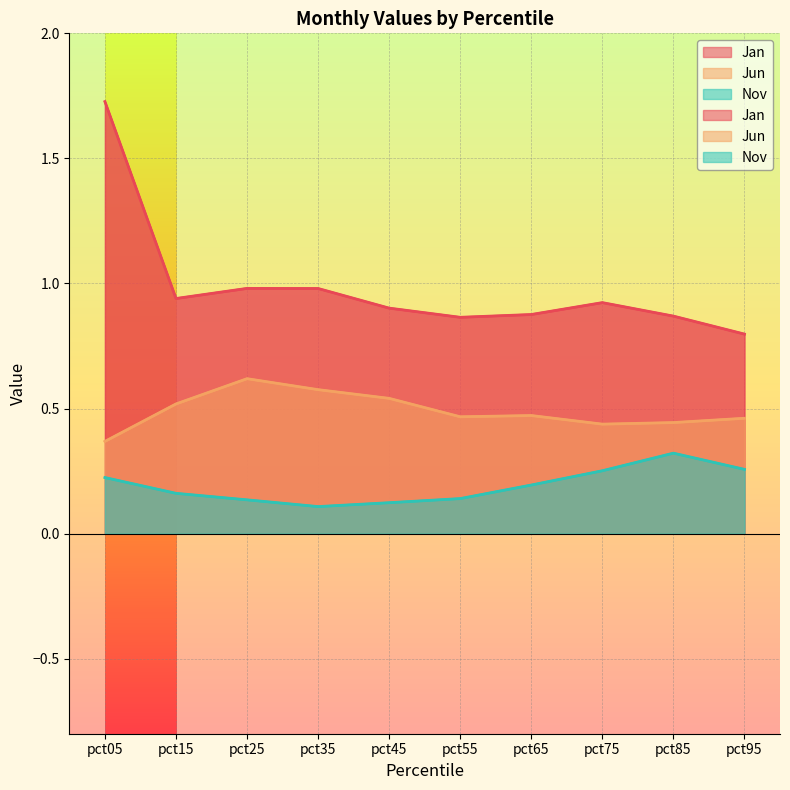

How many interior local peaks does the Jun series have?

2